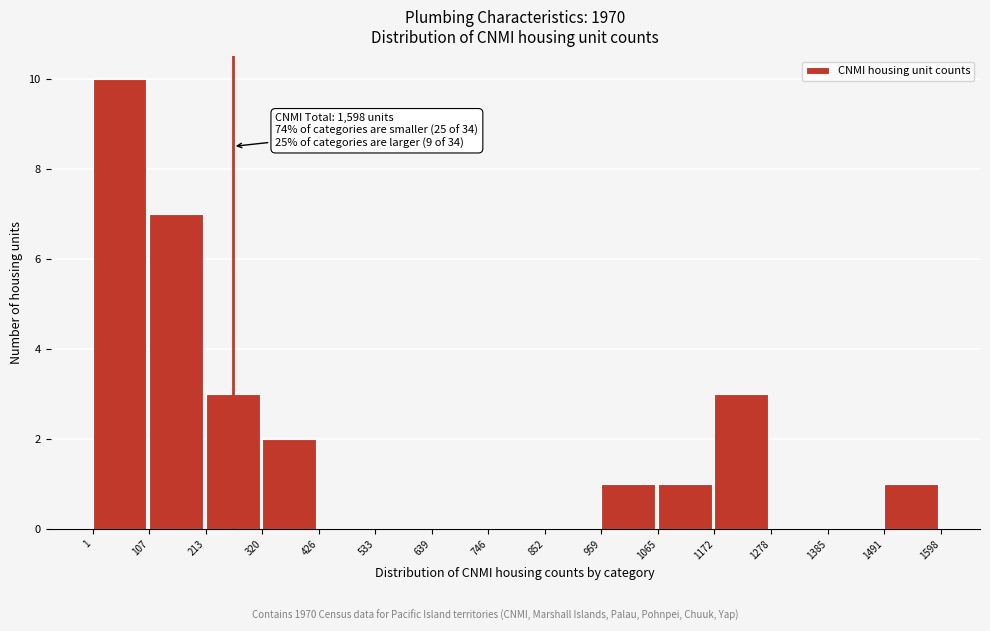

Over which range of the x-axis is the bar tallest?

1 to 107